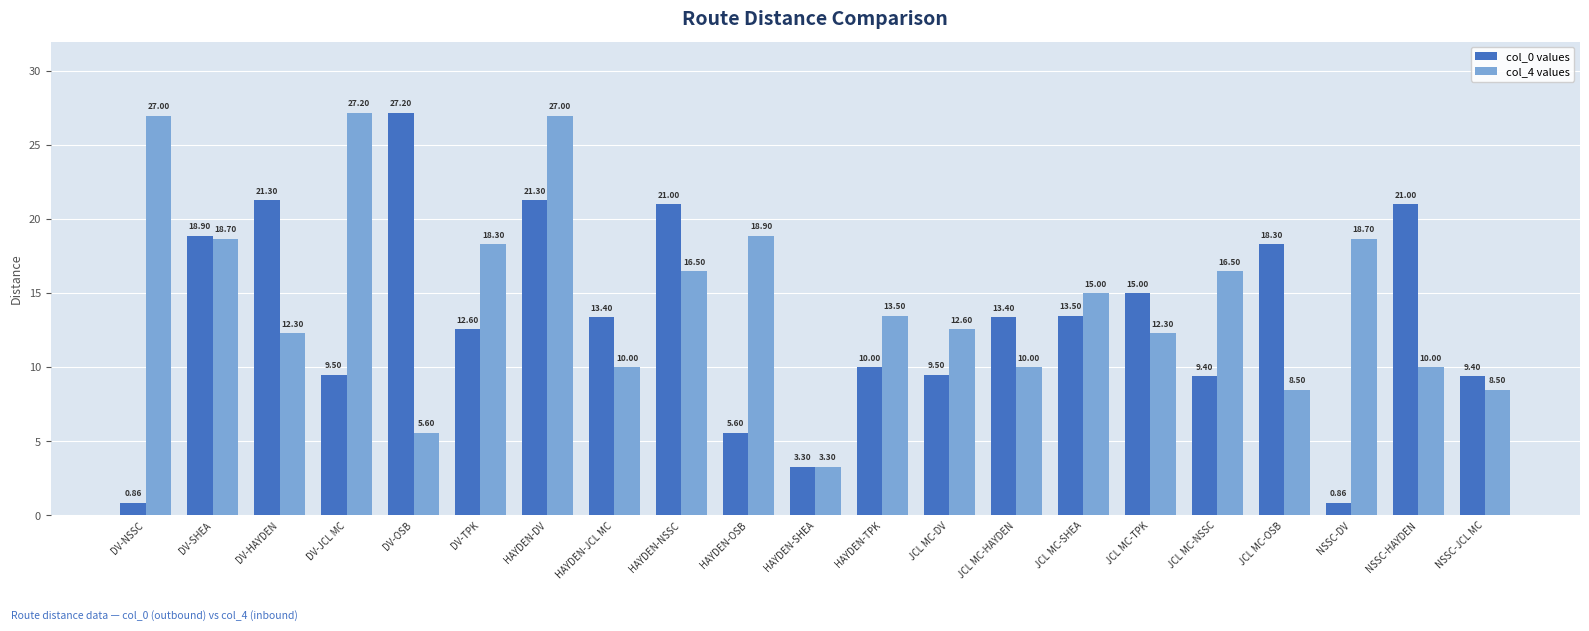

Which series has the largest total across all categories?

col_4 values